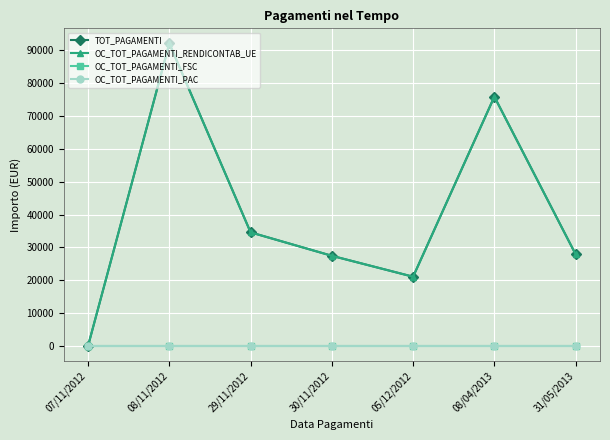

Between 07/11/2012 and 05/12/2012, which series saw the biggest shift?

TOT_PAGAMENTI